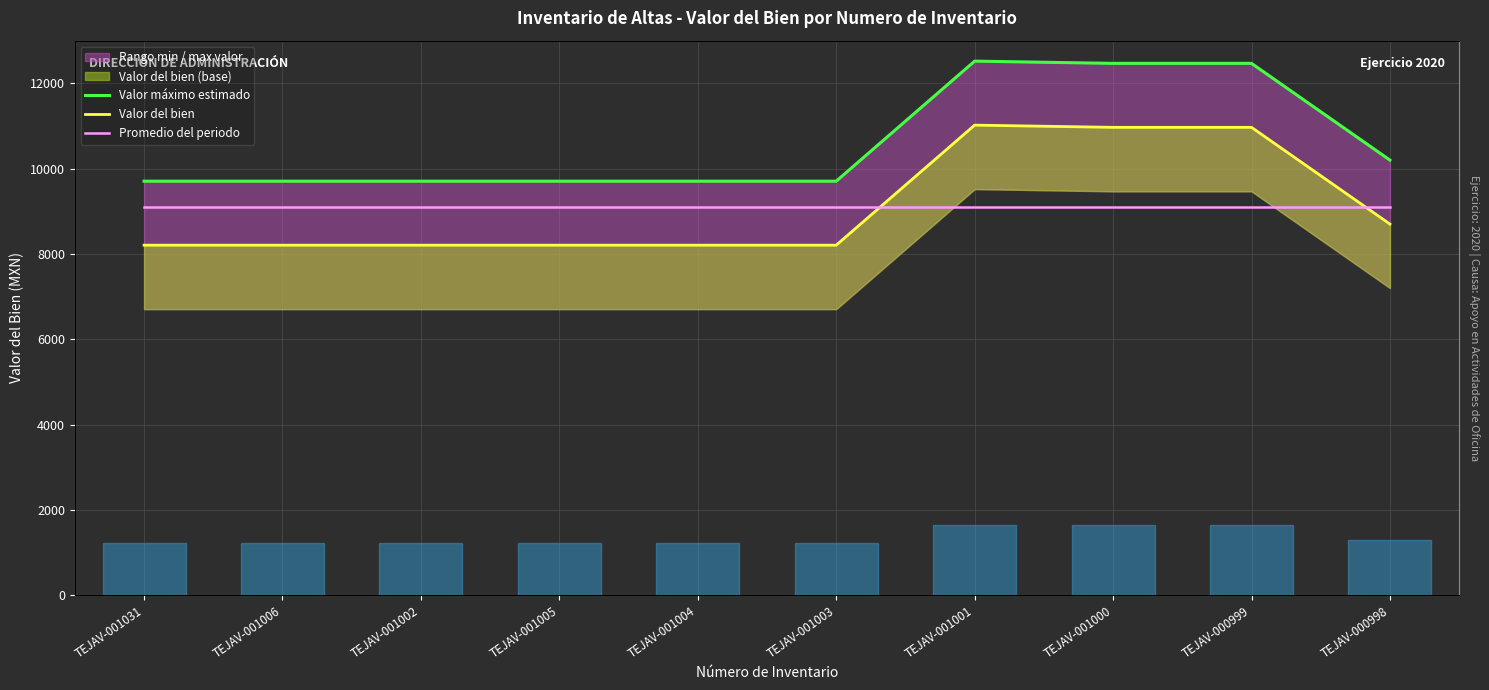

Which series has the largest total across all categories?

Valor máximo estimado